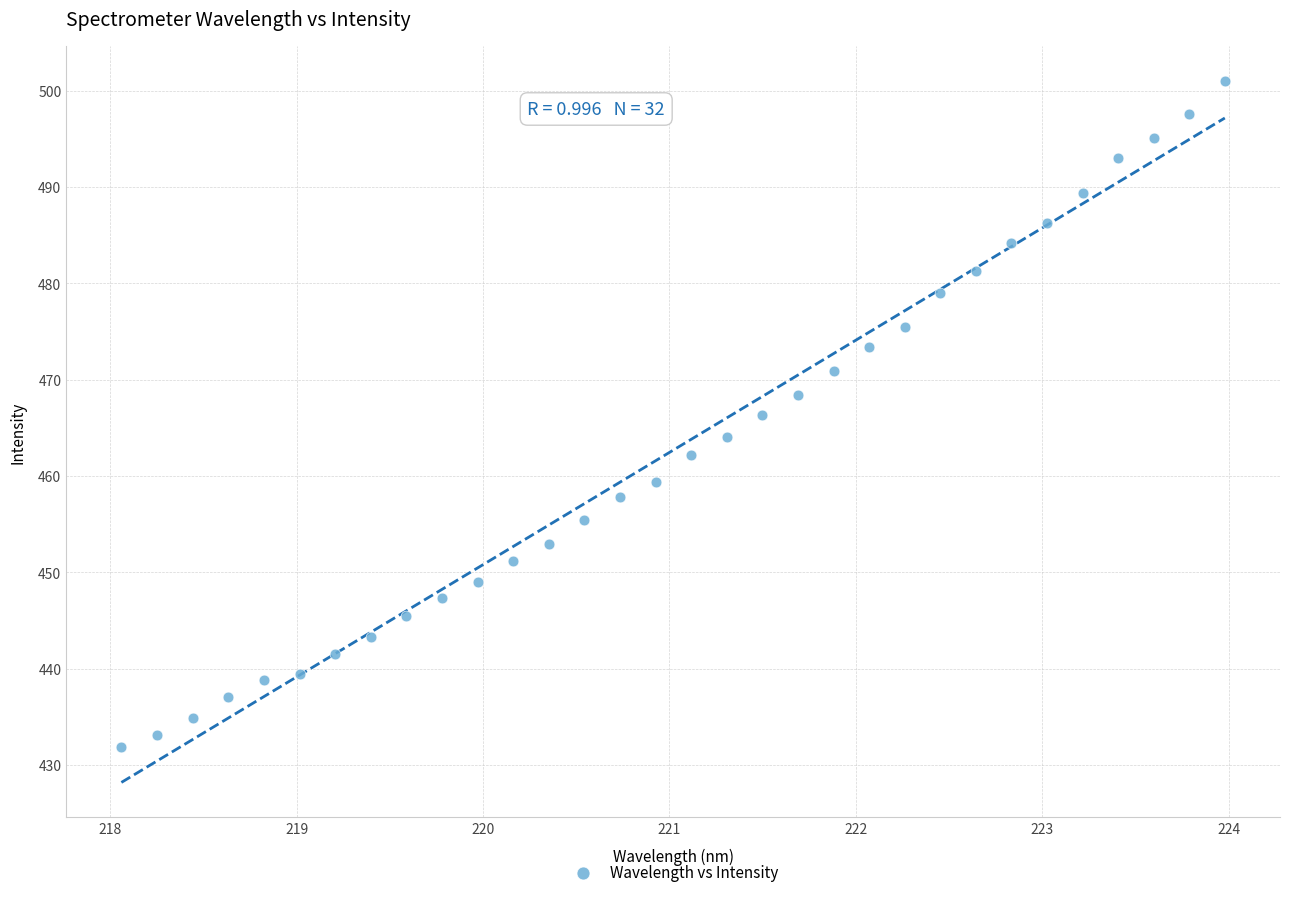

What is the range of X values (max minus min)?

5.9